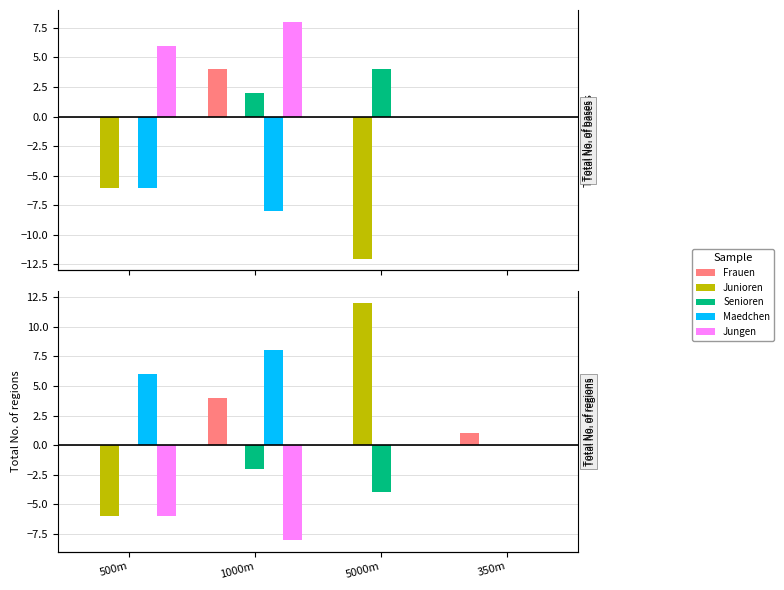

What value does the Frauen series have at 350m?

1